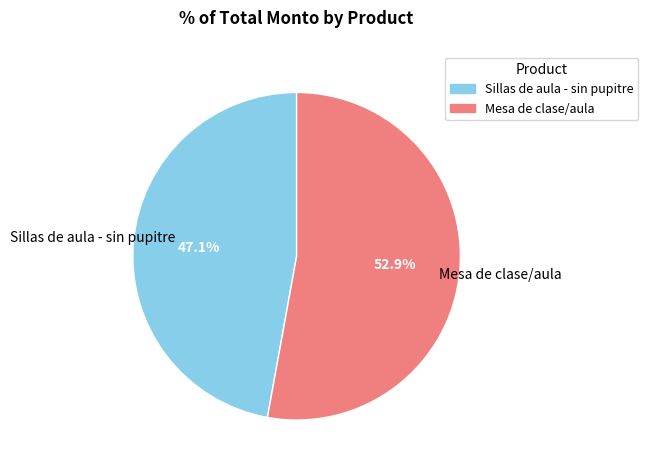

What portion of the pie excludes Mesa de clase/aula?

47.1%